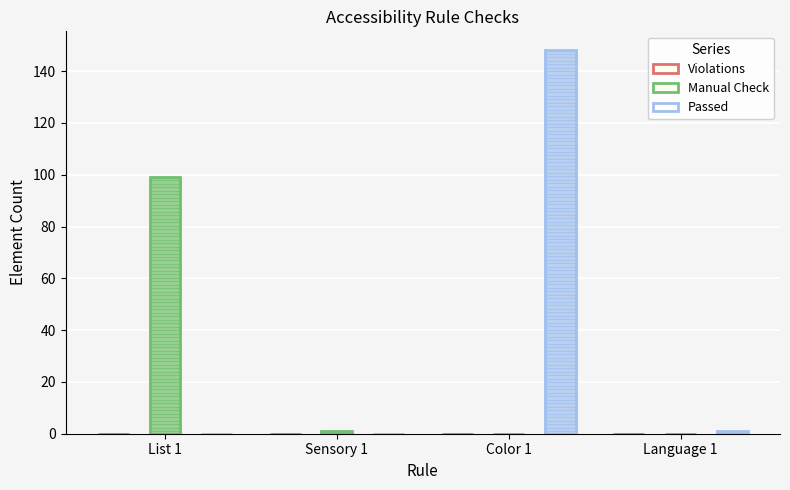

How many categories are shown in the chart?

4